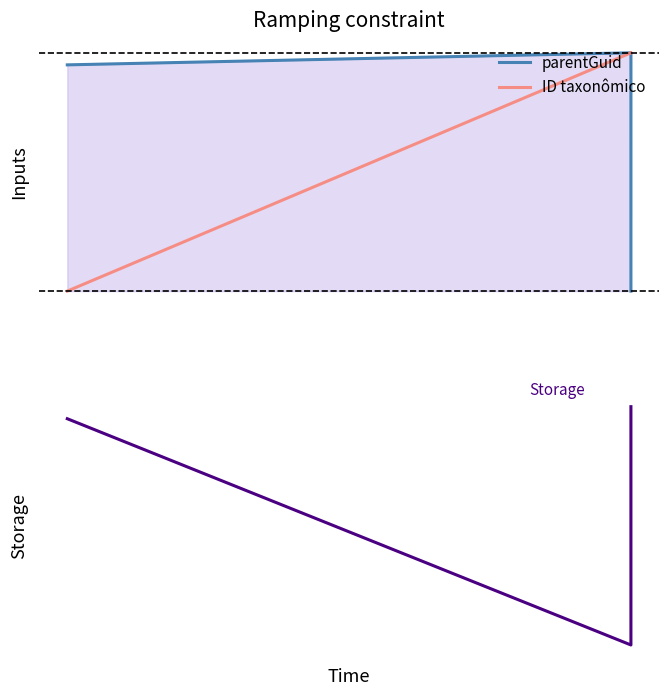

Which series has the widest spread of values?

parentGuid